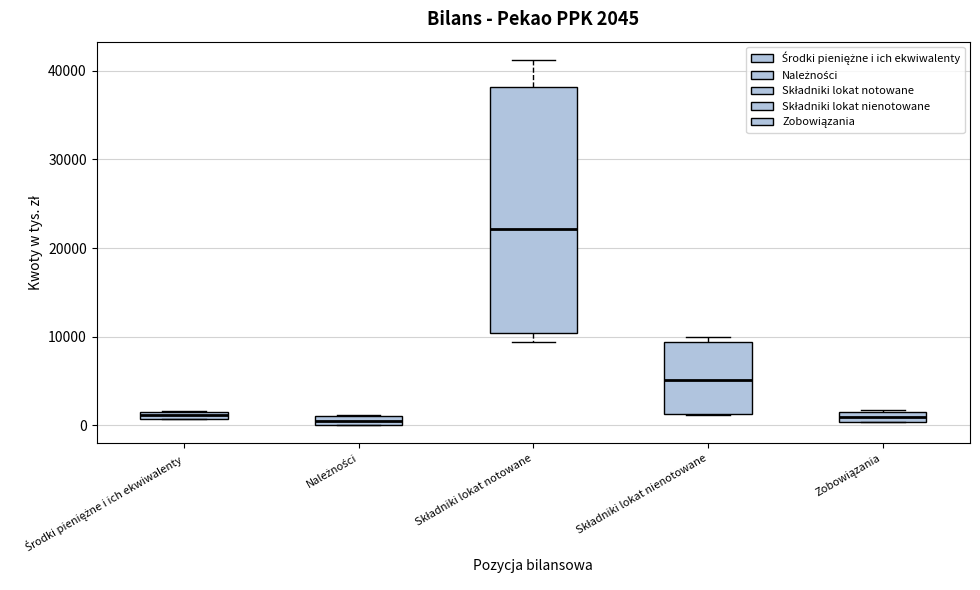

Which box has the highest median line?

Składniki lokat notowane